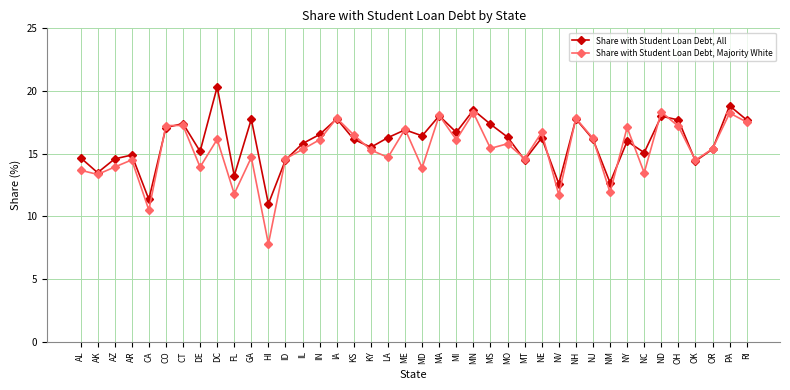

What is the average value of the Share with Student Loan Debt, All series?

15.9